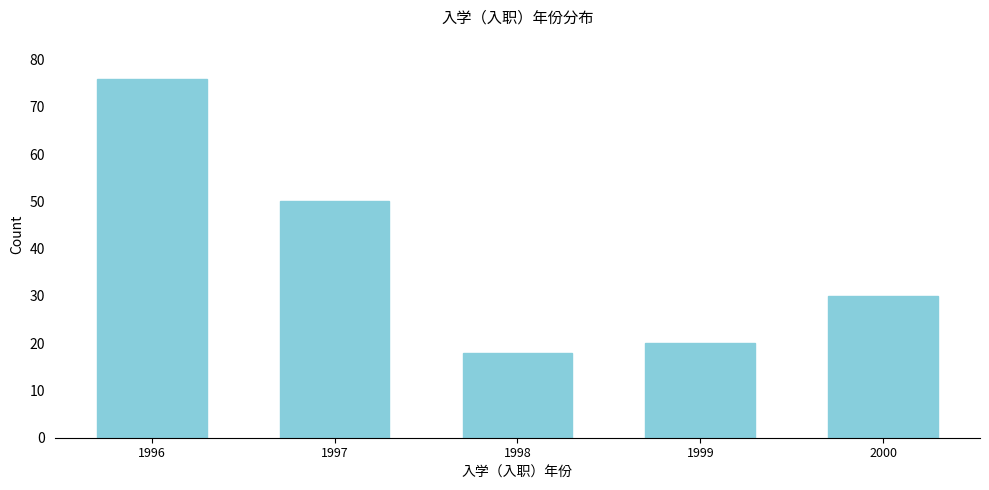

Reading left to right, list all the values displayed in this chart.

1996=76	1997=50	1998=18	1999=20	2000=30